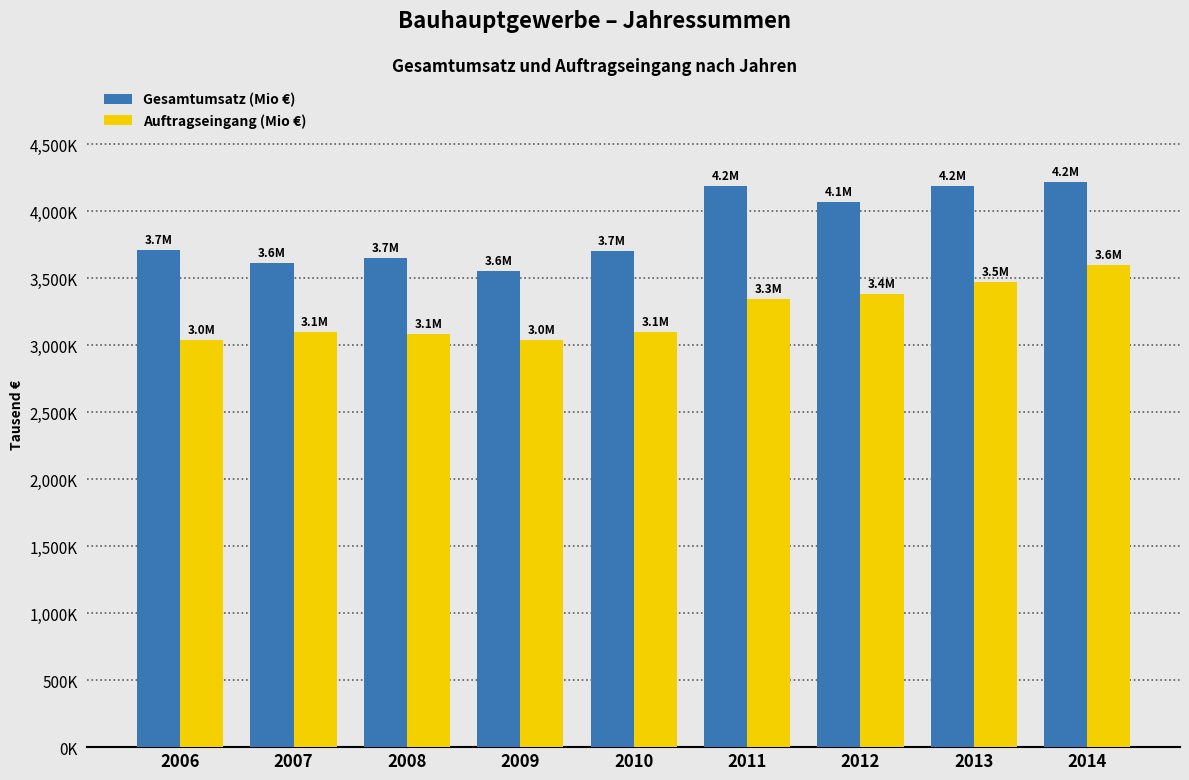

At how many categories does at least one series exceed 3882670?

4